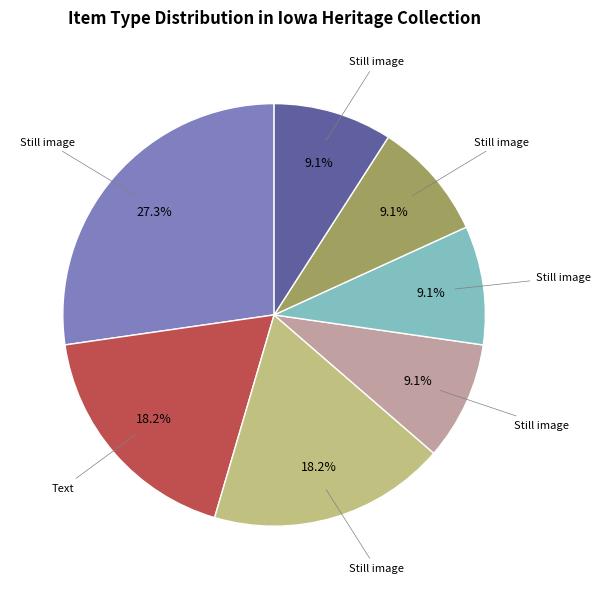

Is there any slice that represents more than half of the pie?

No